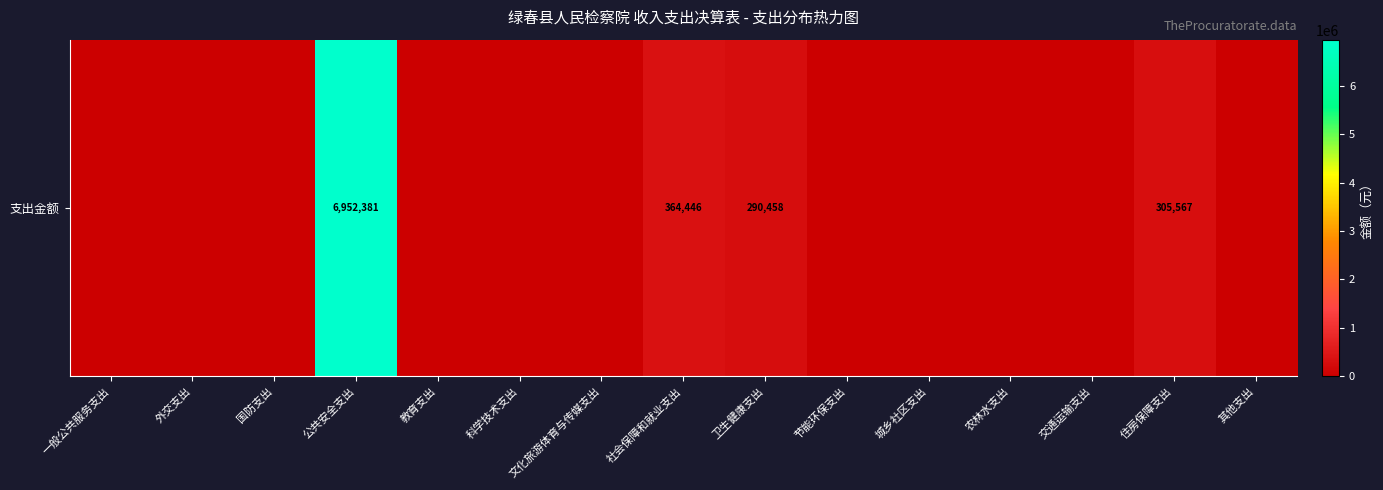

List the labels in order of value, smallest first.

一般公共服务支出, 外交支出, 国防支出, 教育支出, 科学技术支出, 文化旅游体育与传媒支出, 节能环保支出, 城乡社区支出, 农林水支出, 交通运输支出, 其他支出, 卫生健康支出, 住房保障支出, 社会保障和就业支出, 公共安全支出